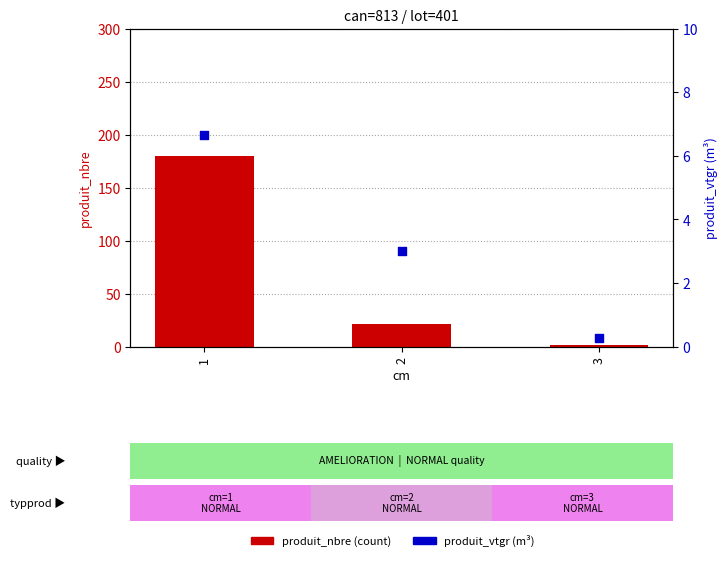

Which series has the largest total across all categories?

produit_nbre